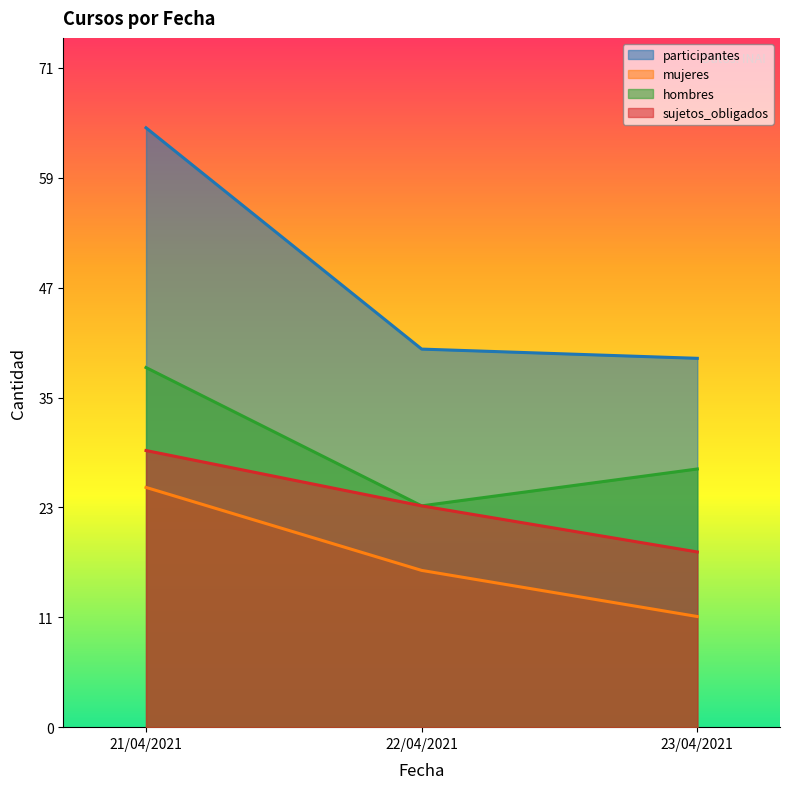

Which label corresponds to the smallest value in the chart?

23/04/2021